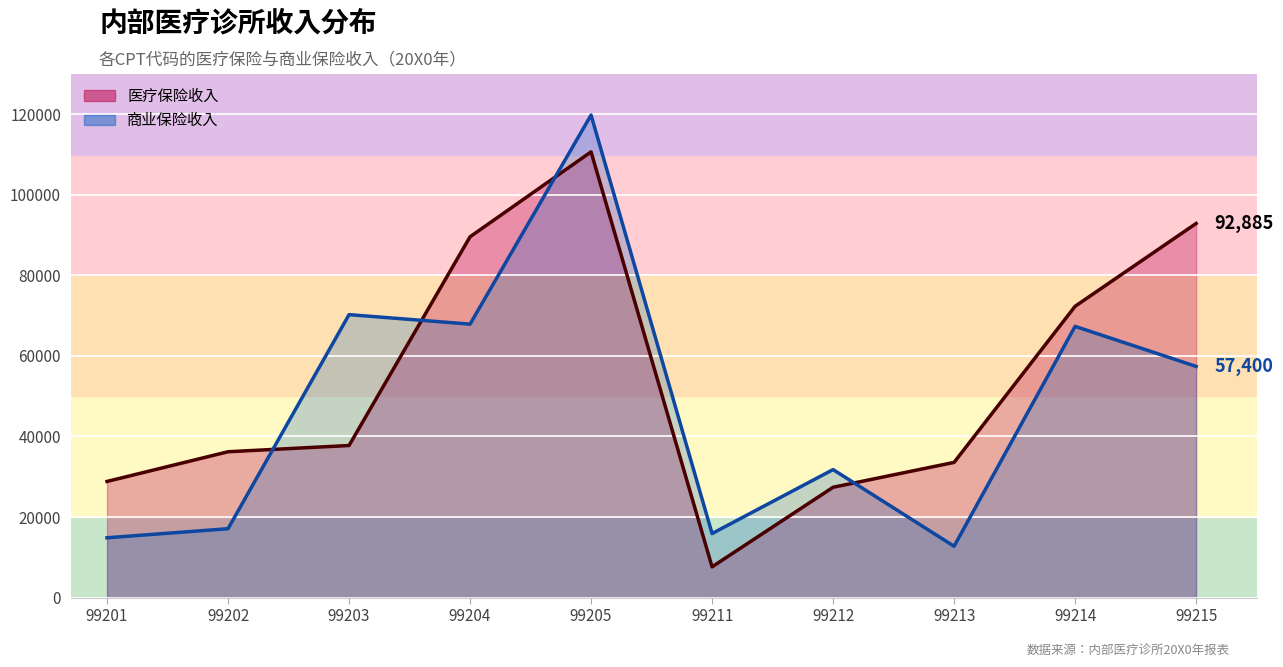

List the series in order of their overall mean, lowest first.

商业保险收入, 医疗保险收入